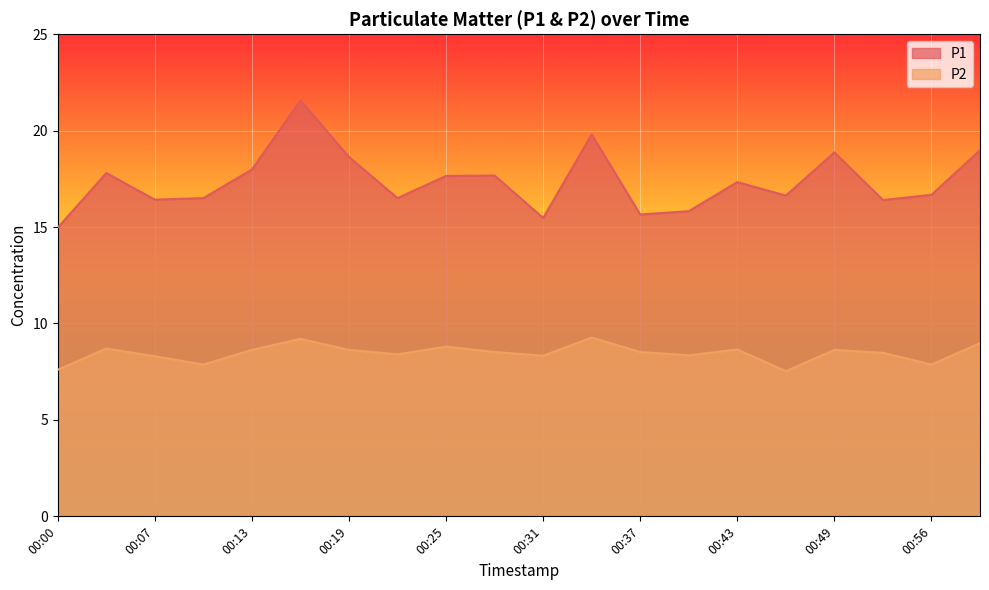

Which series has the largest total across all categories?

P1